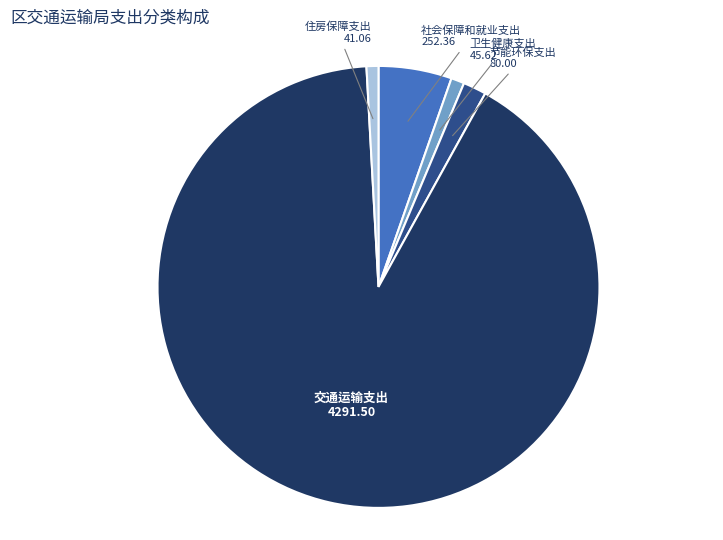

Is there a majority slice in this chart?

Yes